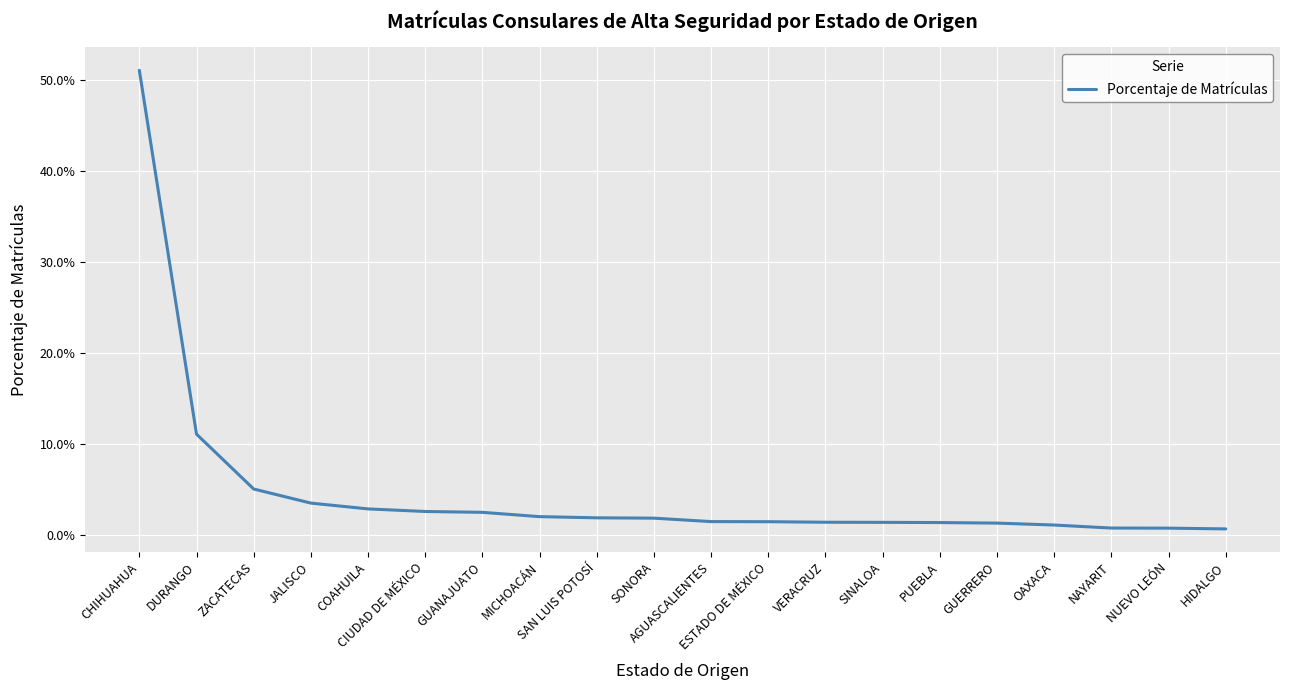

Rank the categories by value from lowest to highest.

HIDALGO, NUEVO LEÓN, NAYARIT, OAXACA, GUERRERO, PUEBLA, SINALOA, VERACRUZ, ESTADO DE MÉXICO, AGUASCALIENTES, SONORA, SAN LUIS POTOSÍ, MICHOACÁN, GUANAJUATO, CIUDAD DE MÉXICO, COAHUILA, JALISCO, ZACATECAS, DURANGO, CHIHUAHUA